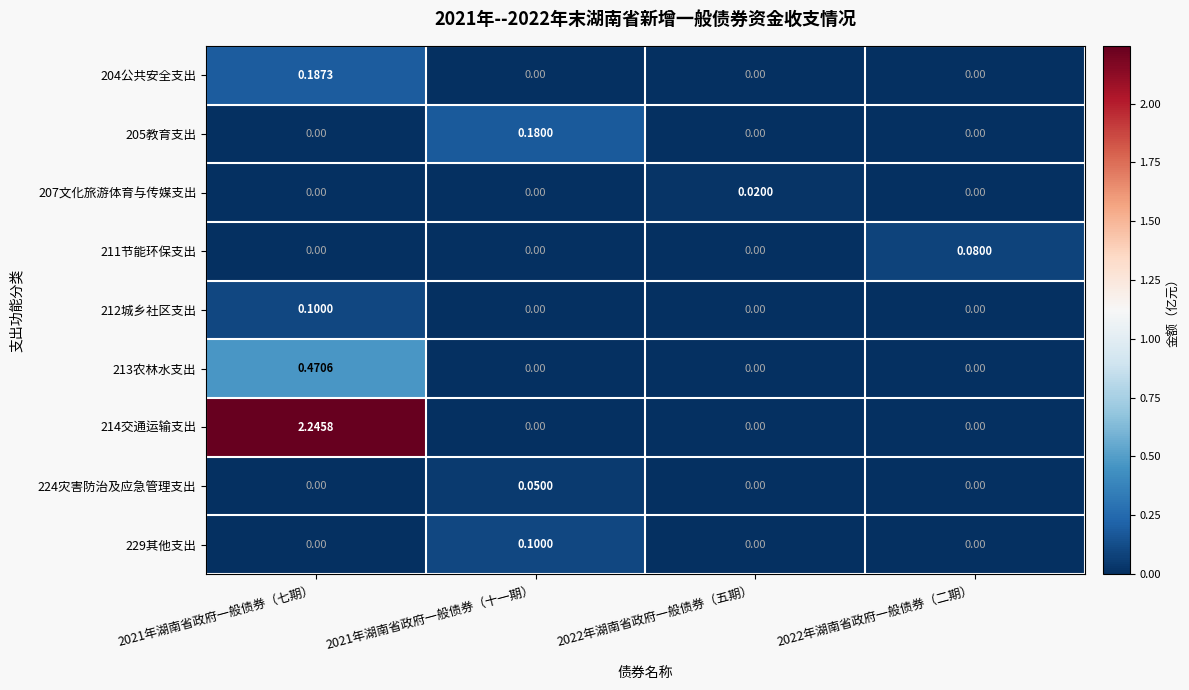

Is the value of 224灾害防治及应急管理支出 at 2022年湖南省政府一般债券（五期） greater than the value of 204公共安全支出 at 2021年湖南省政府一般债券（七期）?

No